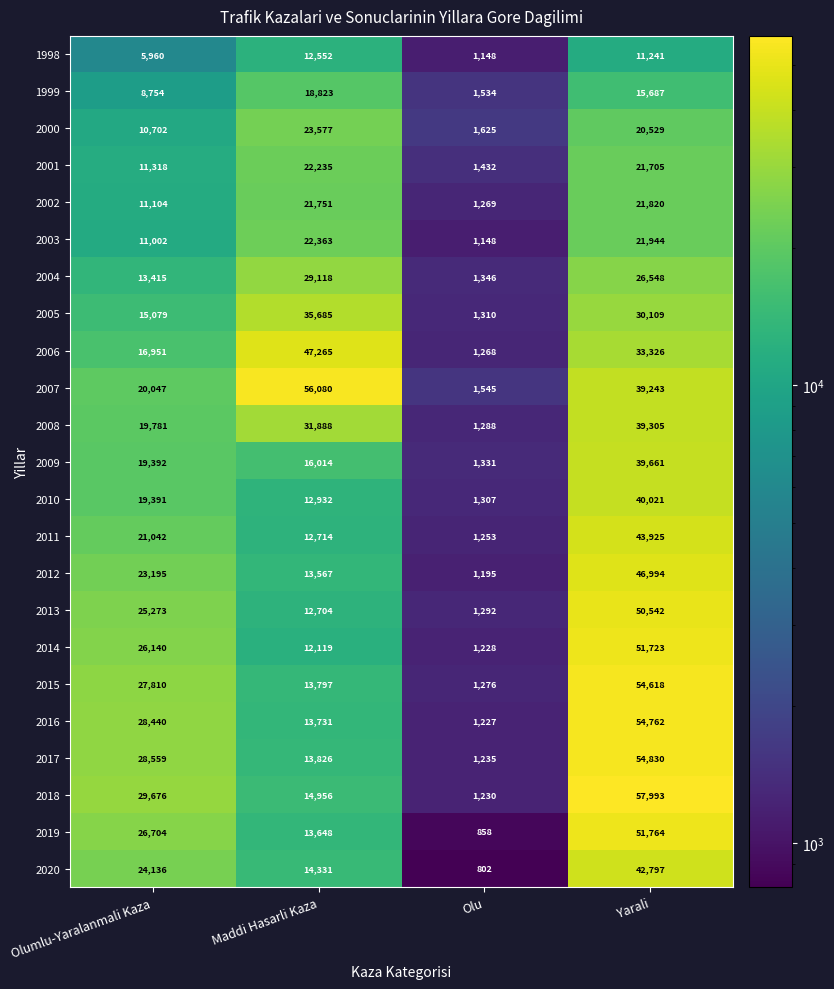

What is the minimum value for 2018?

1230